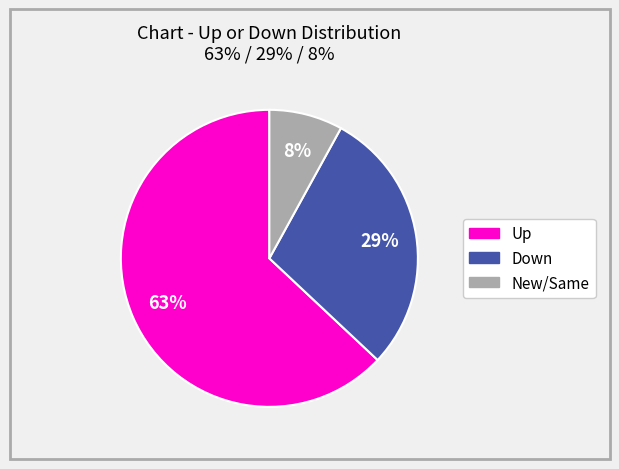

How many slices are in this pie chart?

3